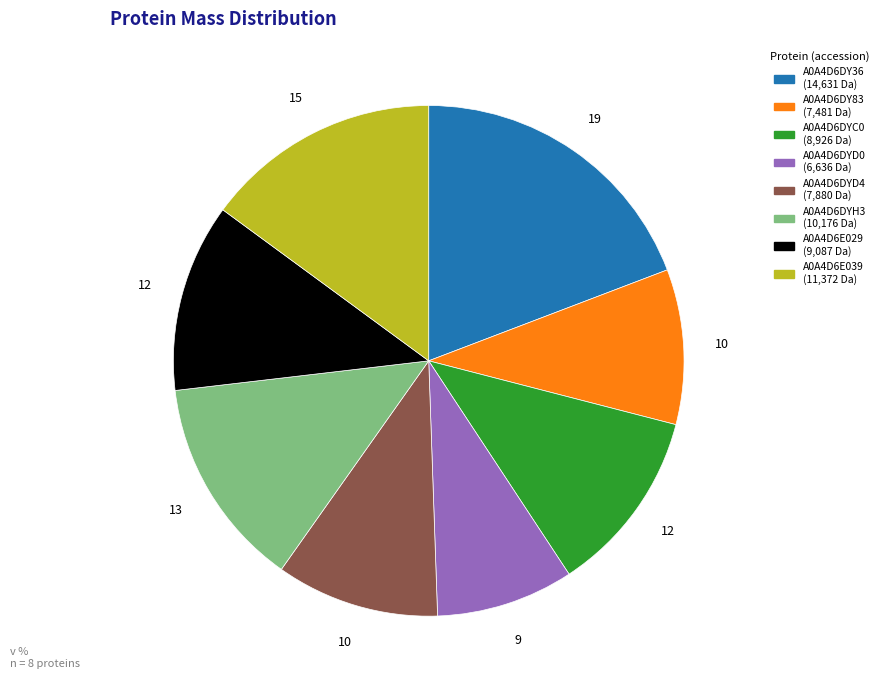

Approximately how many times larger is the value at A0A4D6DYC0 compared to A0A4D6DYH3?

0.9